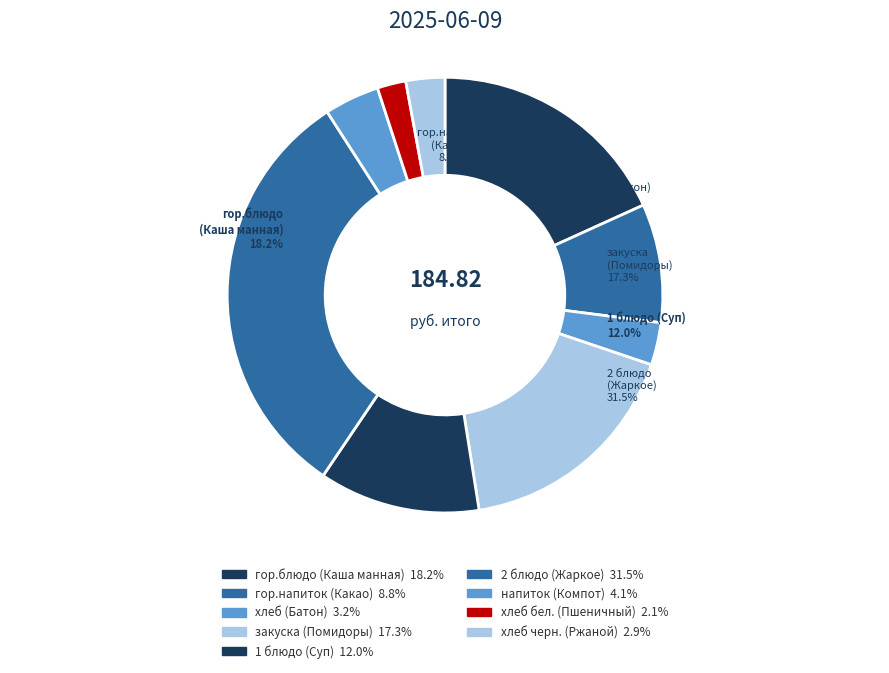

Is гор.блюдо (Каша манная) the majority of the pie?

No